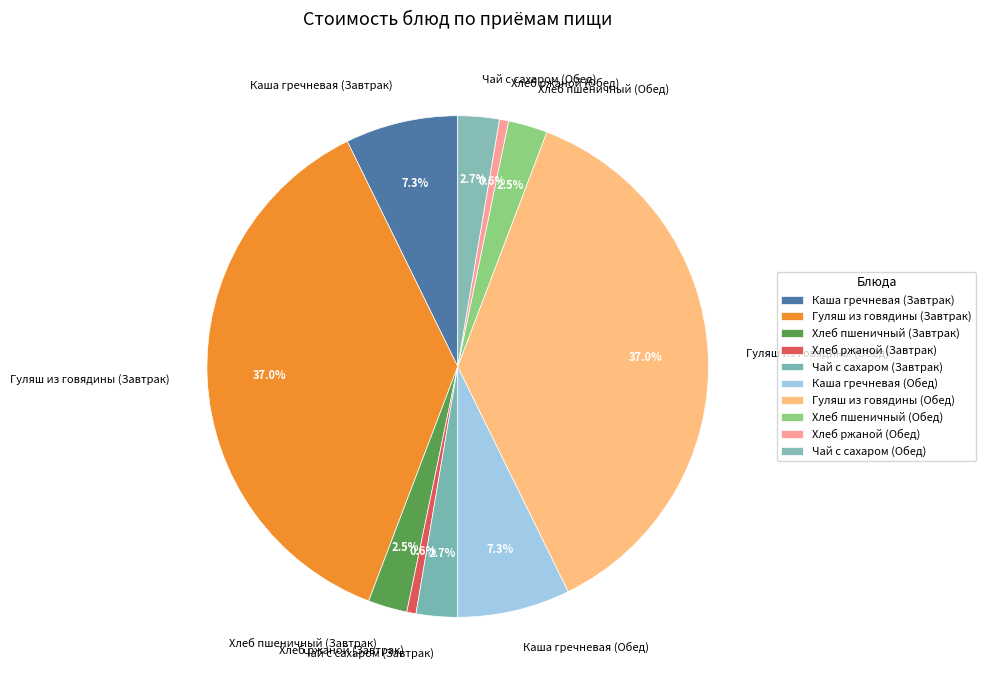

Which has a higher value, Хлеб пшеничный (Обед) or Каша гречневая (Обед)?

Каша гречневая (Обед)